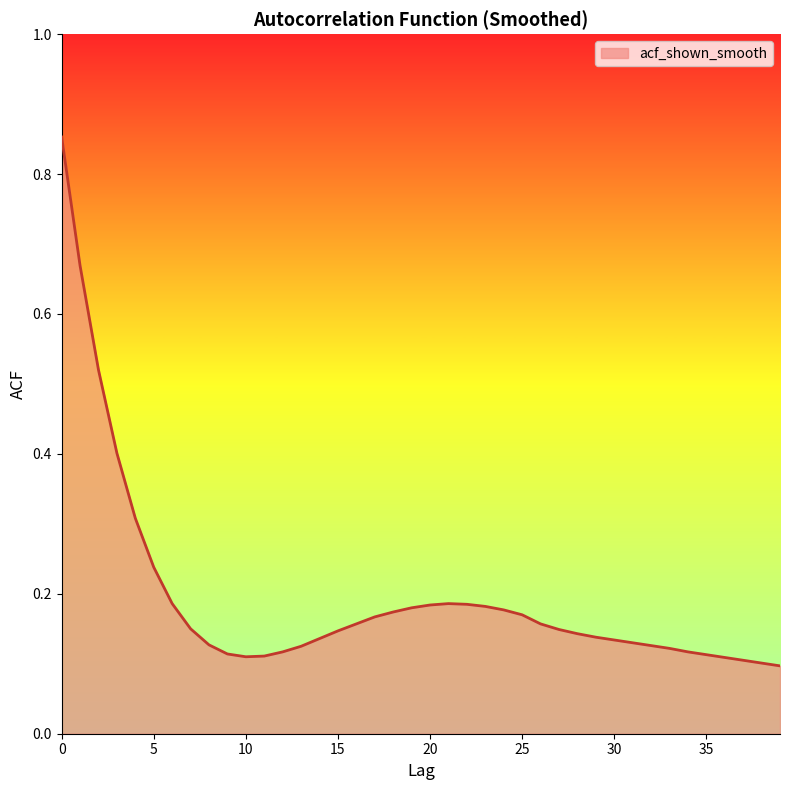

What is the difference between the maximum and minimum values?

0.8